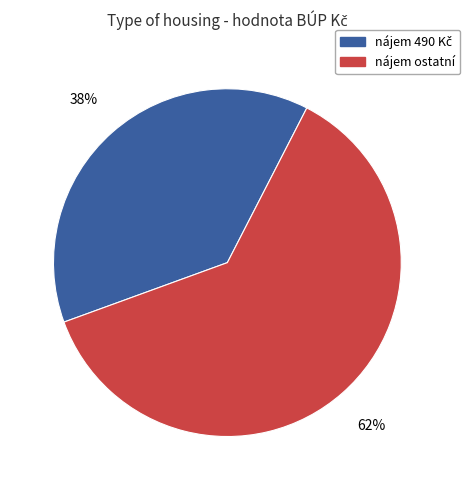

Which category has the biggest portion of the pie?

nájem ostatní